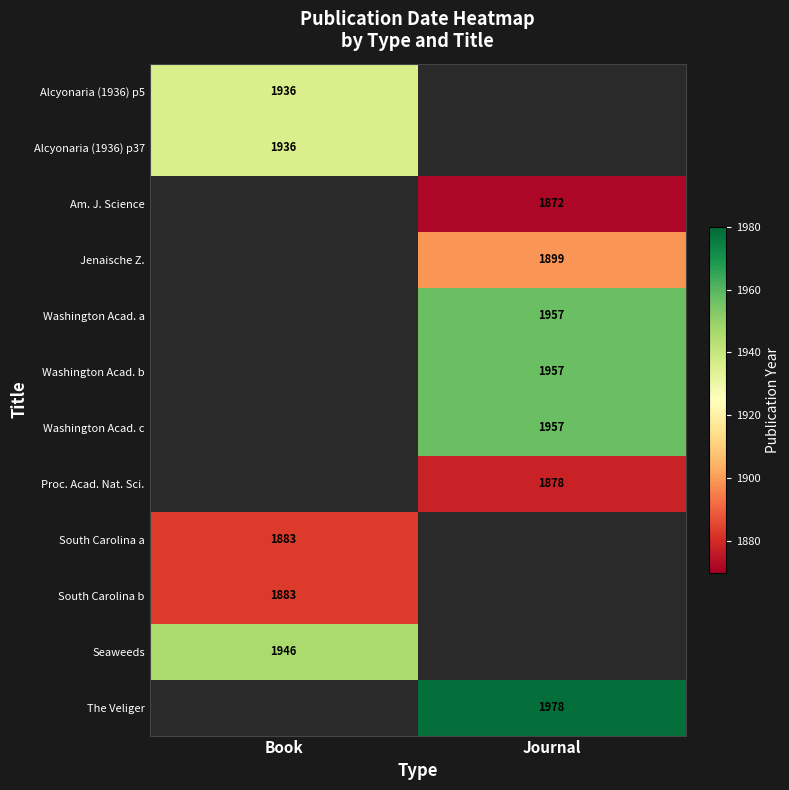

How many categories are shown in the chart?

2